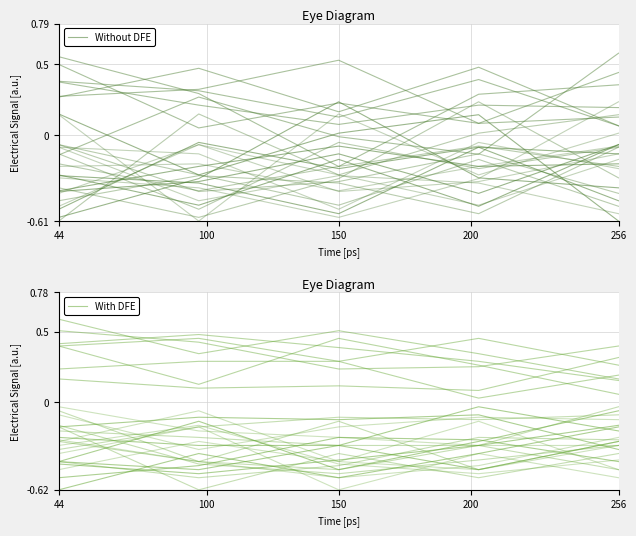

Is the value of With DFE at 256 greater than the value of Without DFE at 100?

No